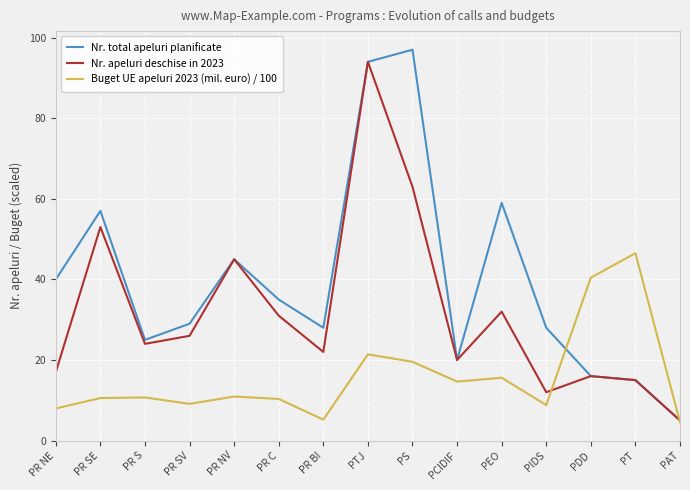

Between PR NE and PT, which series saw the biggest shift?

Buget UE apeluri 2023 (mil. euro) / 100